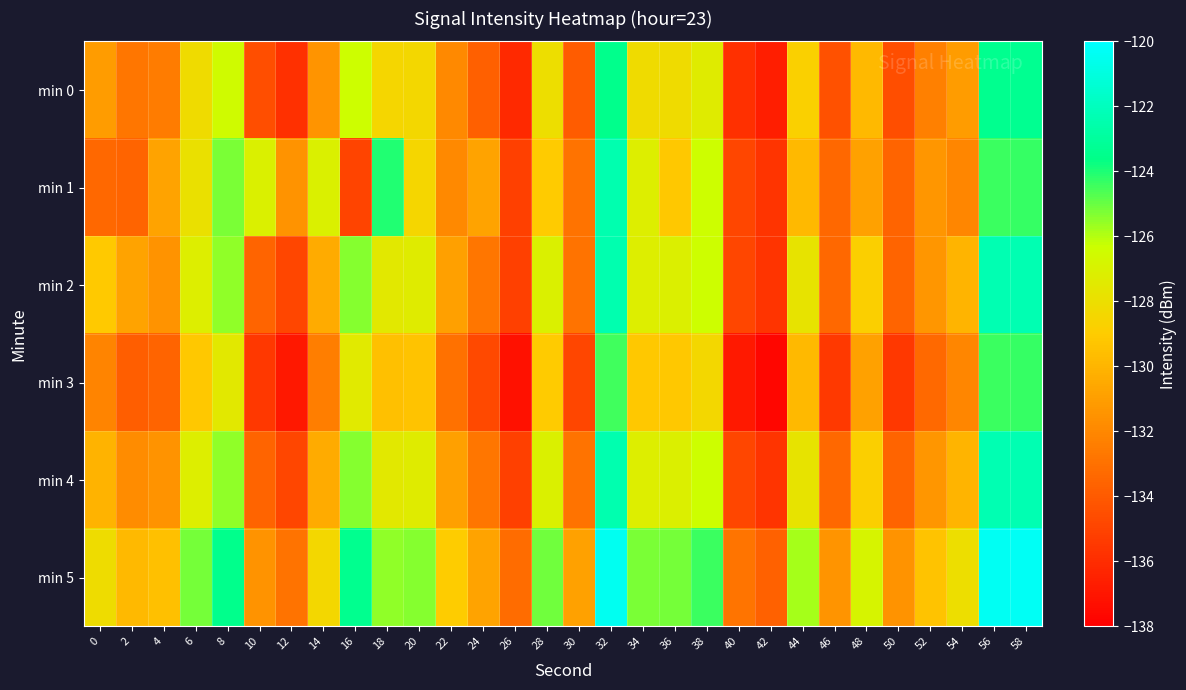

Reading left to right, extract all data points from this chart.

min 0: 0=-131.1	2=-132.8	4=-132.5	6=-128.2	8=-126.5	10=-134.5	12=-135.9	14=-131.4	16=-126.4	18=-128.5	20=-128.4	22=-131.9	24=-133.8	26=-136.2	28=-128.1	30=-133.9	32=-123.5	34=-128.2	36=-128.2	38=-127.4	40=-135.9	42=-136.7	44=-128.8	46=-134.4	48=-129.8	50=-134.5	52=-132.4	54=-131.0	56=-123.4	58=-123.3
min 1: 0=-133.4	2=-133.5	4=-130.8	6=-127.9	8=-125.3	10=-127.0	12=-131.5	14=-127.1	16=-134.9	18=-124.0	20=-128.5	22=-131.9	24=-130.8	26=-135.2	28=-129.1	30=-132.9	32=-122.5	34=-127.2	36=-129.2	38=-126.4	40=-134.9	42=-135.7	44=-129.8	46=-133.4	48=-130.8	50=-133.5	52=-131.4	54=-132.0	56=-124.4	58=-124.3
min 2: 0=-129.1	2=-130.8	4=-131.5	6=-127.2	8=-125.5	10=-133.5	12=-134.9	14=-130.4	16=-125.4	18=-127.5	20=-127.4	22=-130.9	24=-132.8	26=-135.2	28=-127.1	30=-132.9	32=-122.5	34=-127.2	36=-127.2	38=-126.4	40=-134.9	42=-135.7	44=-127.8	46=-133.4	48=-128.8	50=-133.5	52=-131.4	54=-130.0	56=-122.4	58=-122.3
min 3: 0=-132.1	2=-133.8	4=-133.5	6=-129.2	8=-127.5	10=-135.5	12=-136.9	14=-132.4	16=-127.4	18=-129.5	20=-129.4	22=-132.9	24=-134.8	26=-137.2	28=-129.1	30=-134.9	32=-124.5	34=-129.2	36=-129.2	38=-128.4	40=-136.9	42=-137.7	44=-129.8	46=-135.4	48=-130.8	50=-135.5	52=-133.4	54=-132.0	56=-124.4	58=-124.3
min 4: 0=-130.1	2=-131.8	4=-131.5	6=-127.2	8=-125.5	10=-133.5	12=-134.9	14=-130.4	16=-125.4	18=-127.5	20=-127.4	22=-130.9	24=-132.8	26=-135.2	28=-127.1	30=-132.9	32=-122.5	34=-127.2	36=-127.2	38=-126.4	40=-134.9	42=-135.7	44=-127.8	46=-133.4	48=-128.8	50=-133.5	52=-131.4	54=-130.0	56=-122.4	58=-122.3
min 5: 0=-128.1	2=-129.8	4=-129.5	6=-125.2	8=-123.5	10=-131.5	12=-132.9	14=-128.4	16=-123.4	18=-125.5	20=-125.4	22=-128.9	24=-130.8	26=-133.2	28=-125.1	30=-130.9	32=-120.5	34=-125.2	36=-125.2	38=-124.4	40=-132.9	42=-133.7	44=-125.8	46=-131.4	48=-126.8	50=-131.5	52=-129.4	54=-128.0	56=-120.4	58=-120.3